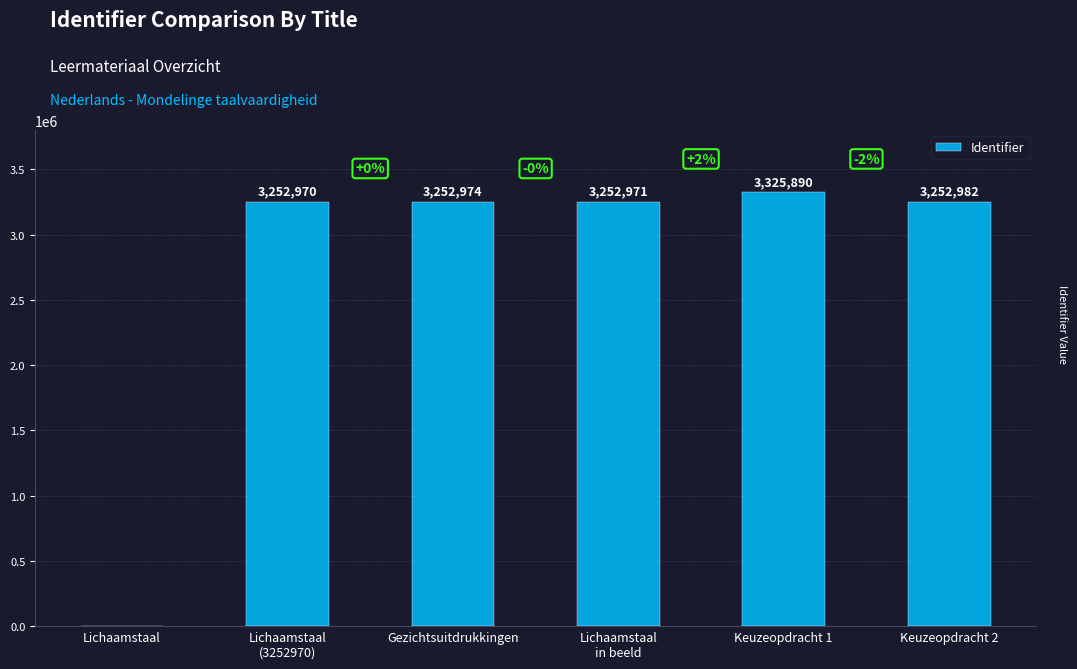

What is the difference between the values at Keuzeopdracht 2 and Gezichtsuitdrukkingen?

8